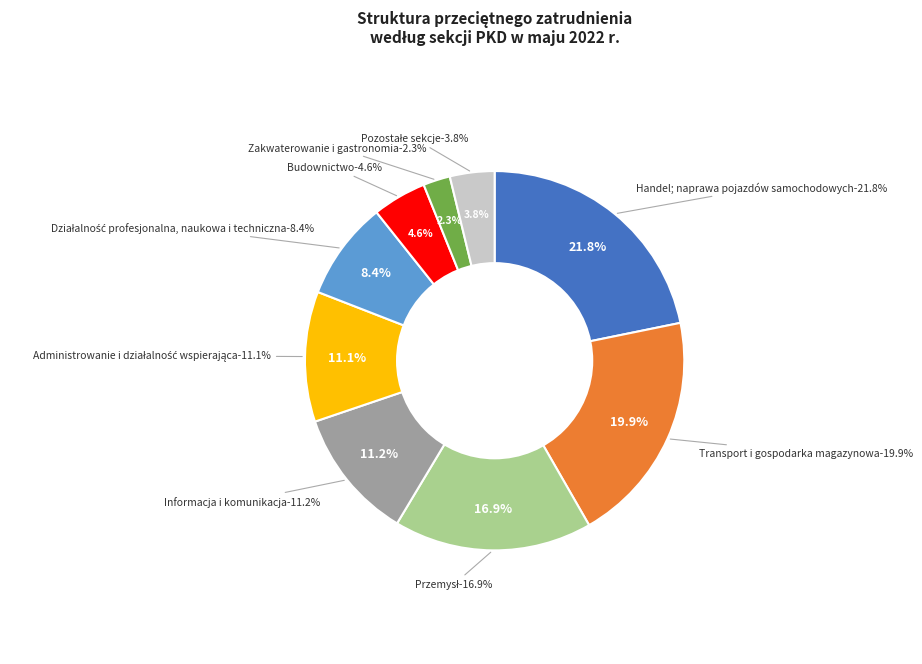

How many segments does this pie chart have?

9